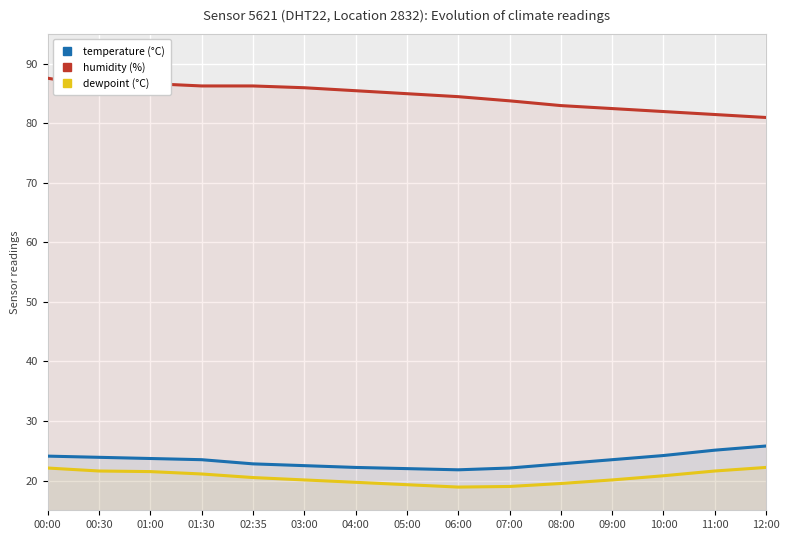

Is it true that humidity (%) equals 87.6 at 00:00?

True